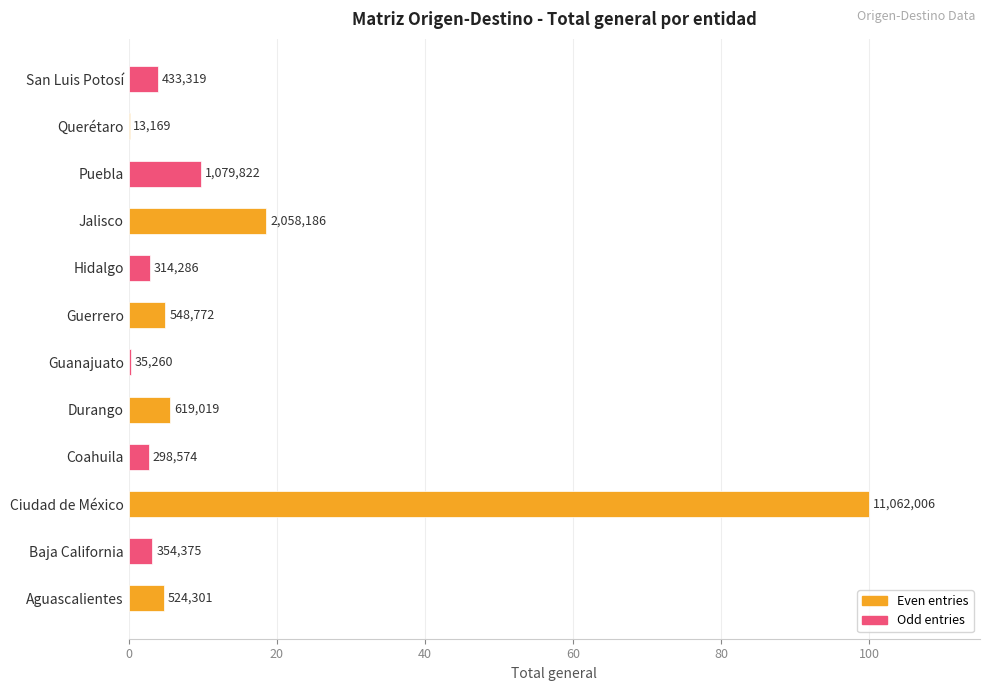

What is the average value?

13.1